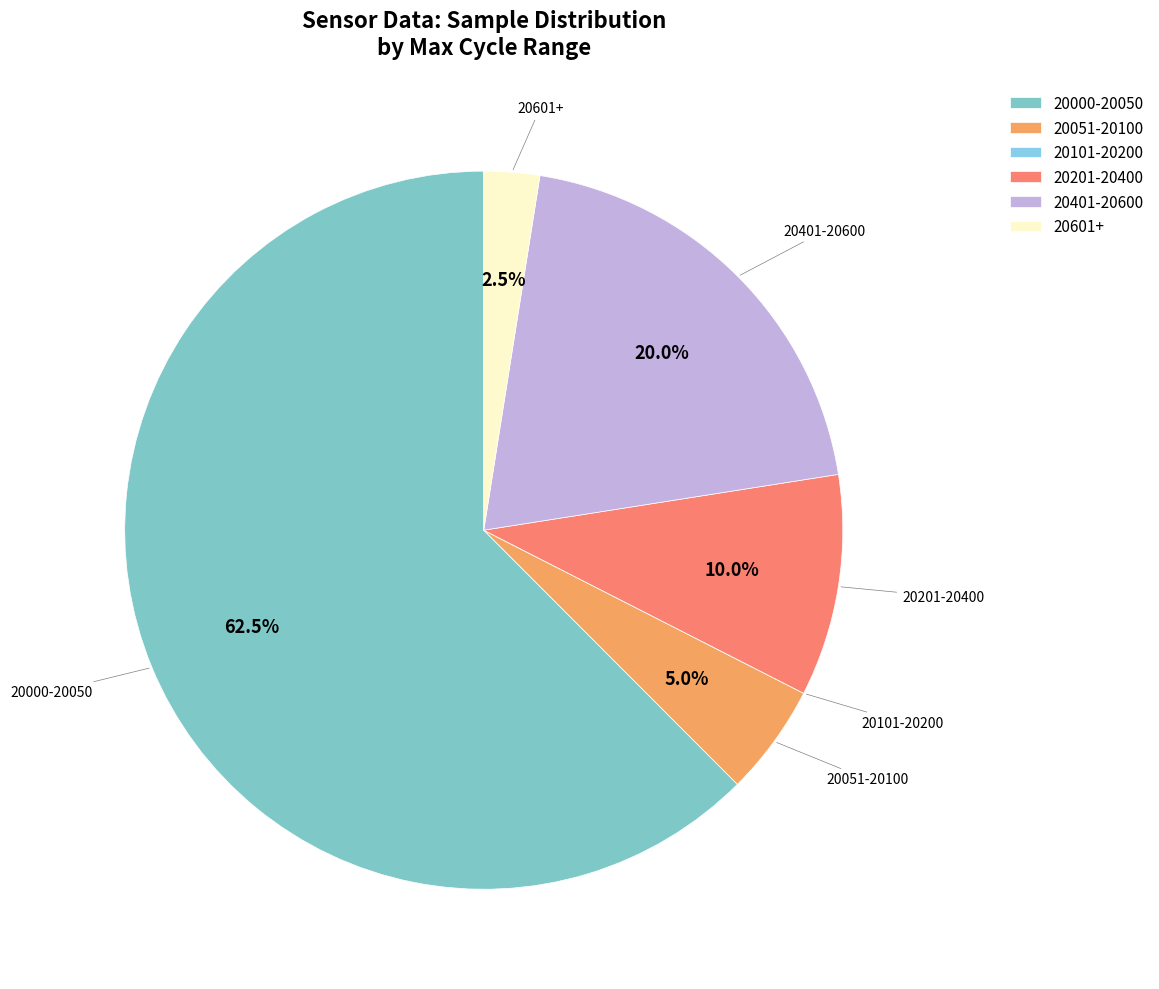

What is the ratio of the value at 20000-20050 to the value at 20051-20100?

12.5